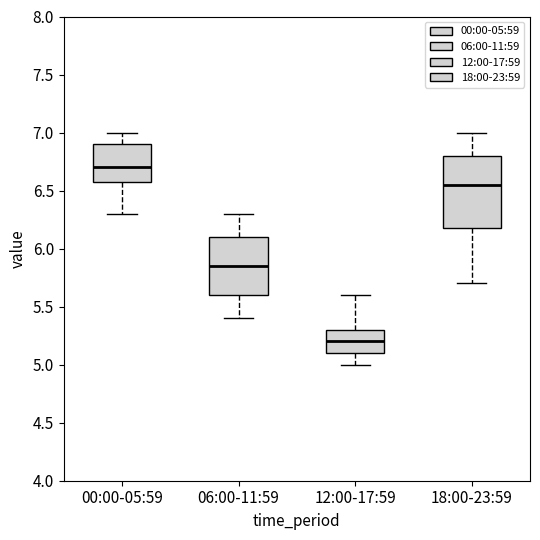

Reading left to right, read every box against the y-axis: the position of its median line, the range the box covers, and the ends of its whiskers. The values are not printed on the chart, so give them approximately, as read against the axis.

00:00-05:59: median 6.70, box 6.60 to 6.90, whiskers 6.30 to 7.00
06:00-11:59: median 5.85, box 5.60 to 6.10, whiskers 5.40 to 6.30
12:00-17:59: median 5.20, box 5.10 to 5.30, whiskers 5.00 to 5.60
18:00-23:59: median 6.55, box 6.20 to 6.80, whiskers 5.70 to 7.00